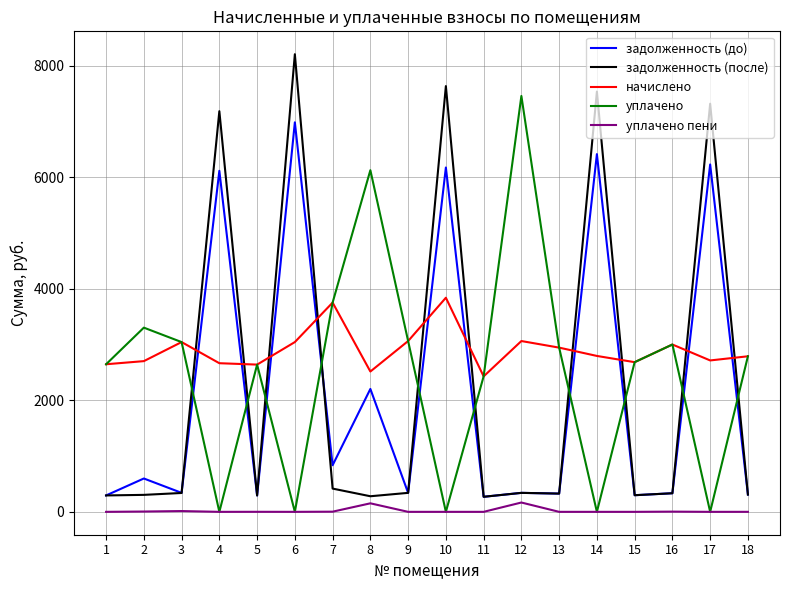

What is the approximate value of задолженность (до) at 12?

340.2